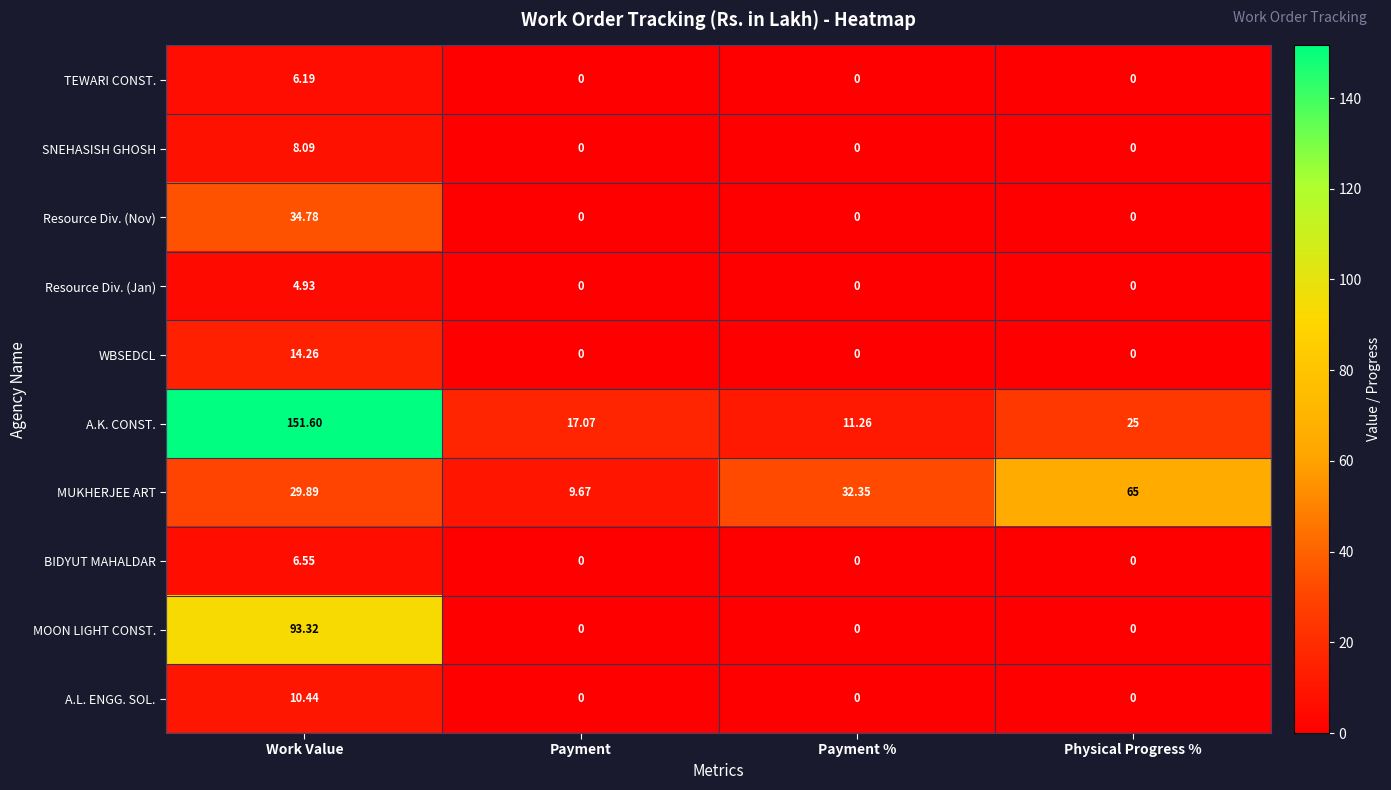

Which series has the largest total across all categories?

A.K. CONST.